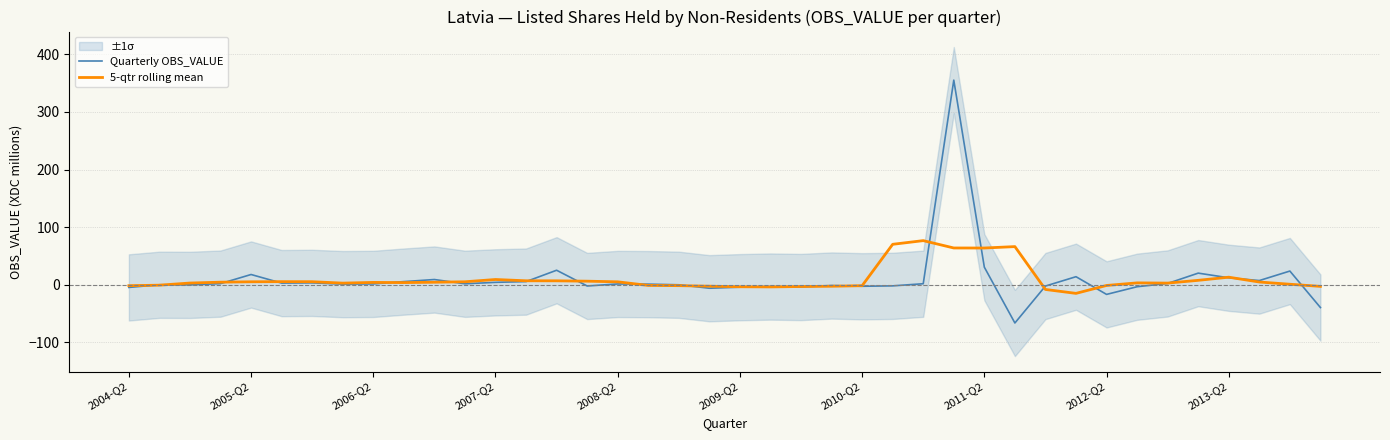

How many data points does each series have?

40